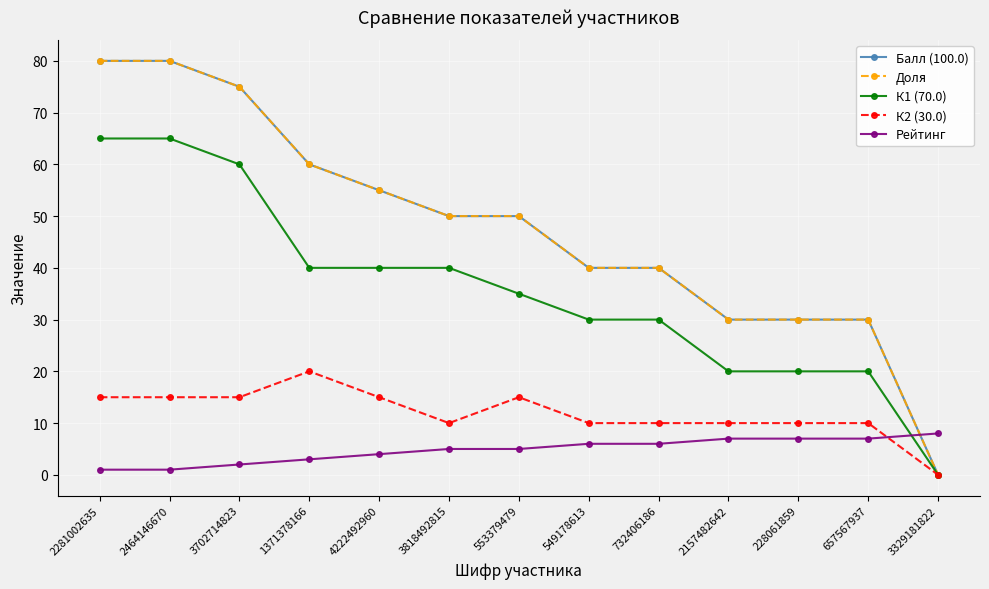

Does the chart have visible grid lines?

Yes